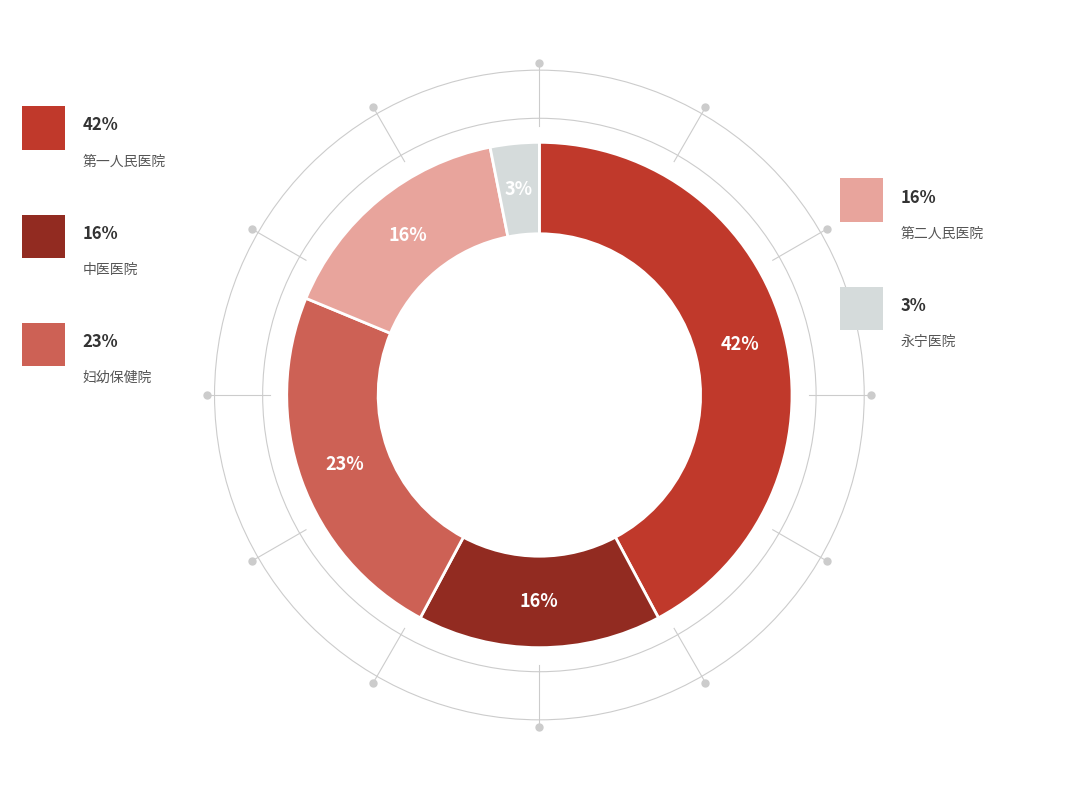

Is there a majority slice in this chart?

No